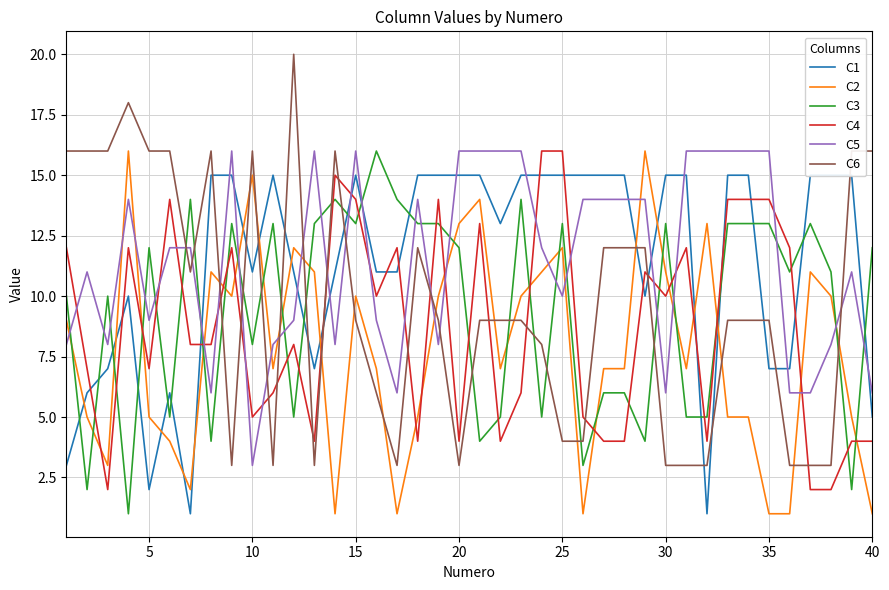

Is it true that C2 equals 11 at 30?

True